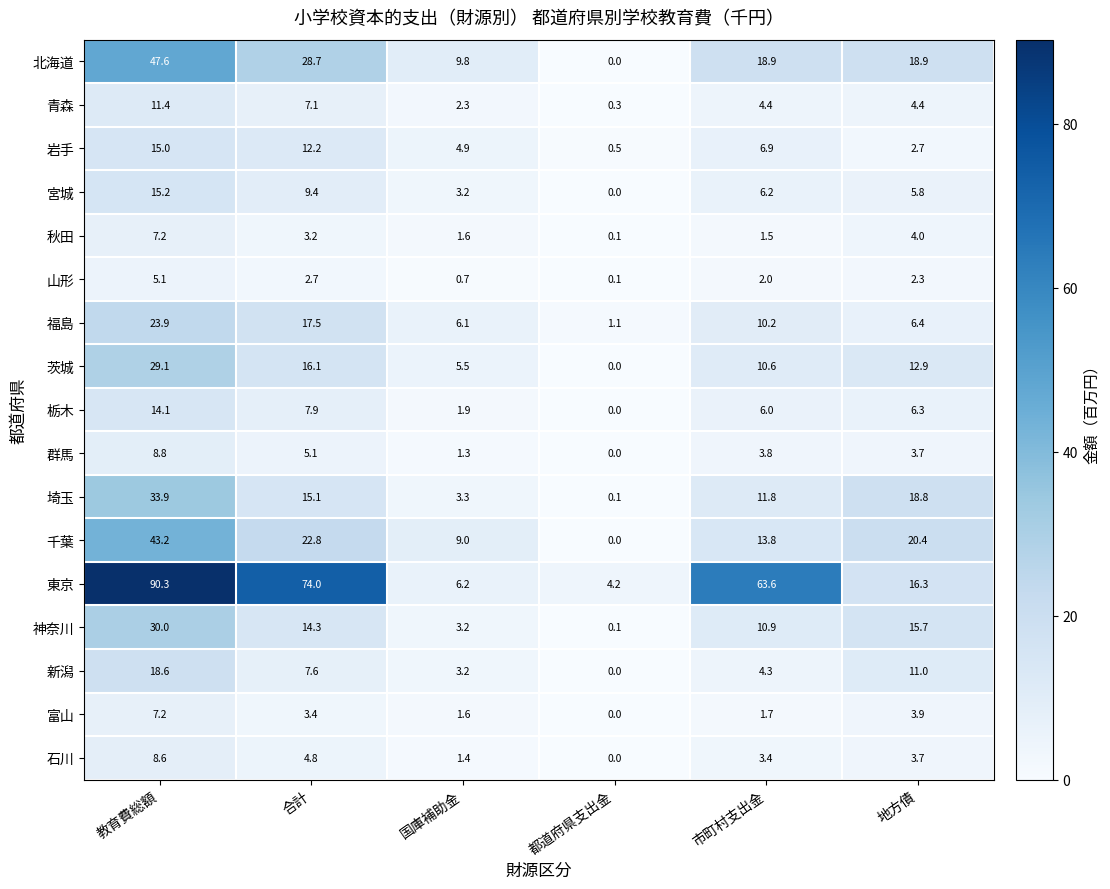

Which series changed the most between 教育費総額 and 市町村支出金?

千葉